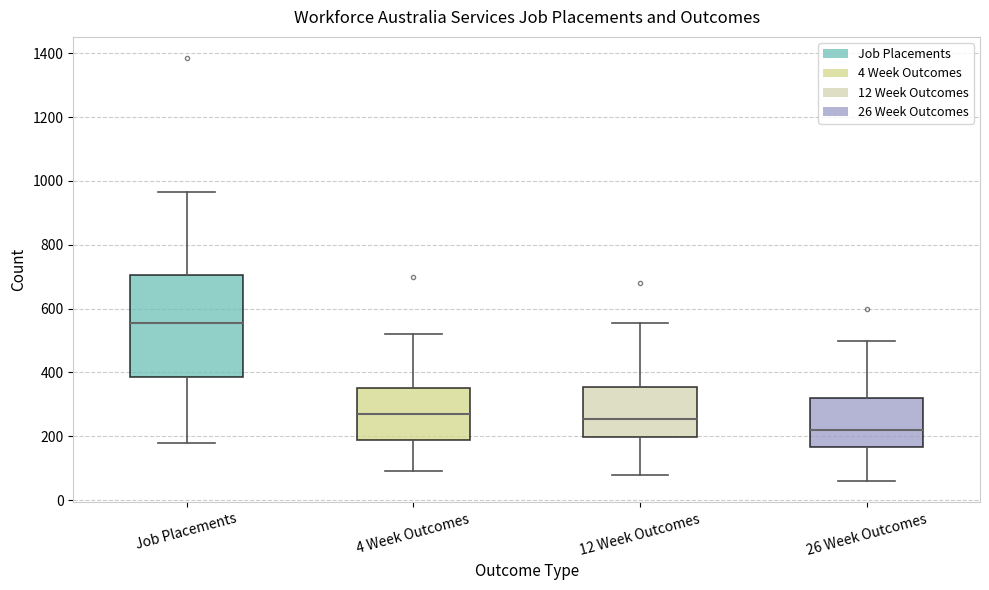

Comparing the boxes themselves (not the whiskers), which one is the tallest?

Job Placements